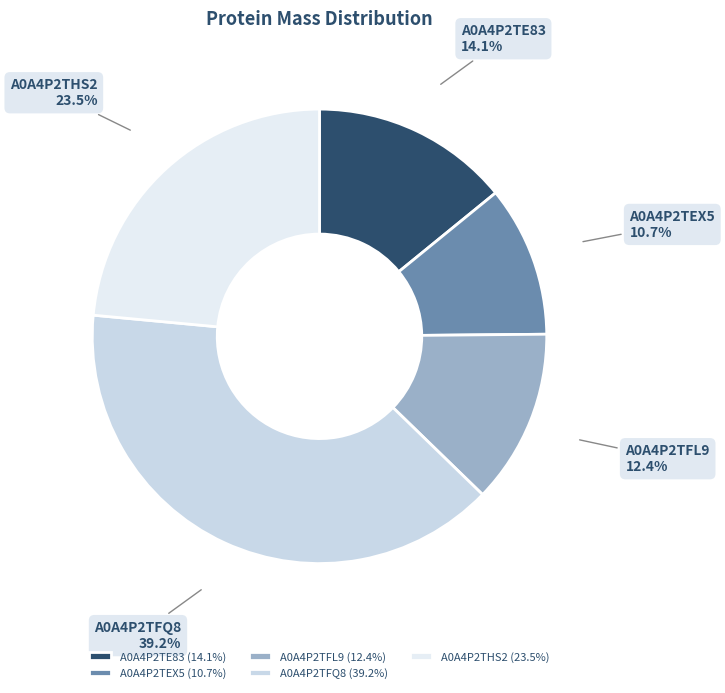

Is the sum of A0A4P2TE83 and A0A4P2THS2 greater than half?

No